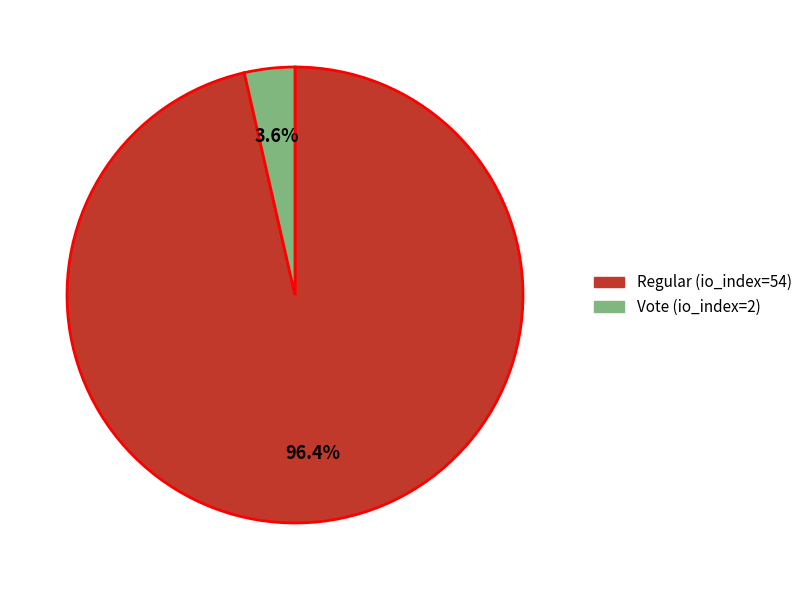

What is the majority slice?

Regular (io_index=54)